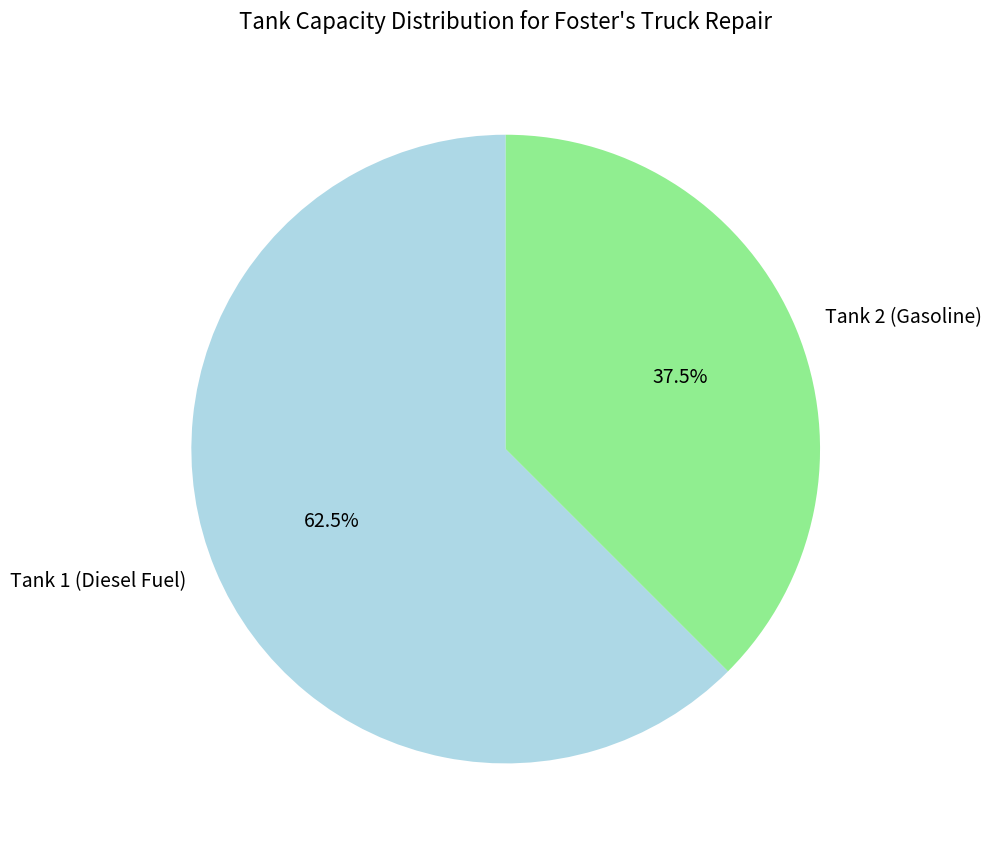

What is the ratio of the value at Tank 1 (Diesel Fuel) to the value at Tank 2 (Gasoline)?

1.7